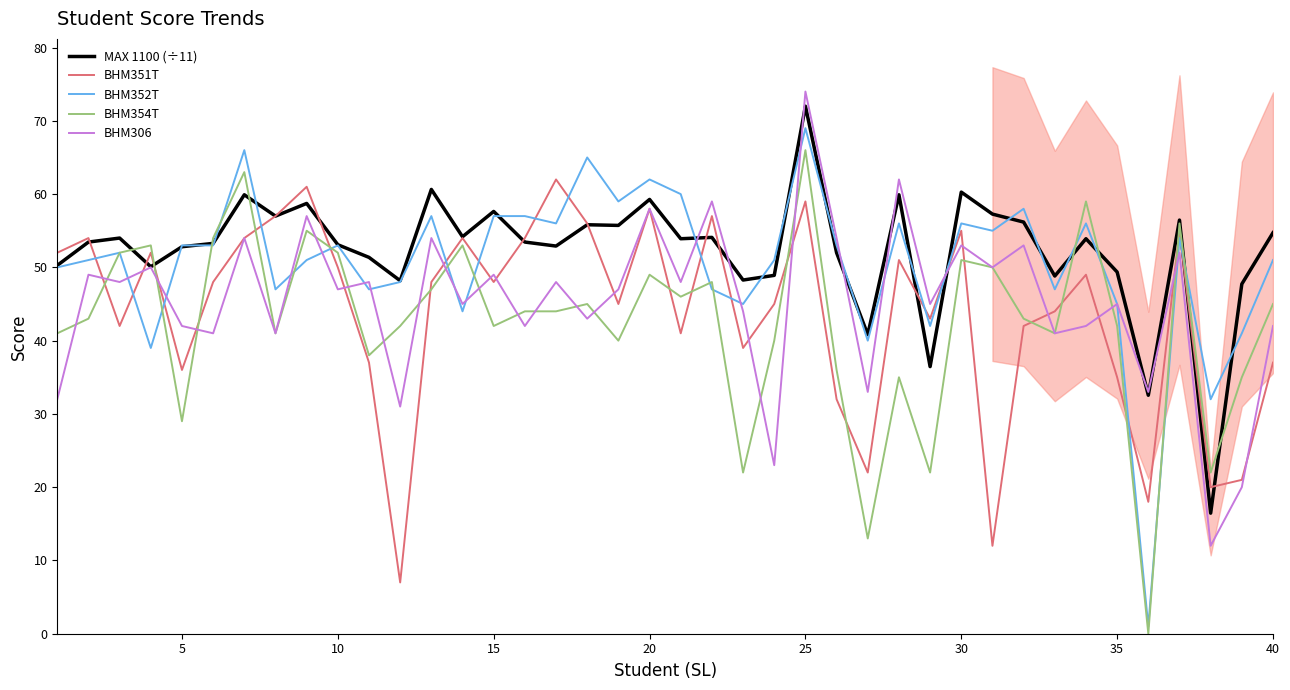

How many lines are shown in the chart?

5